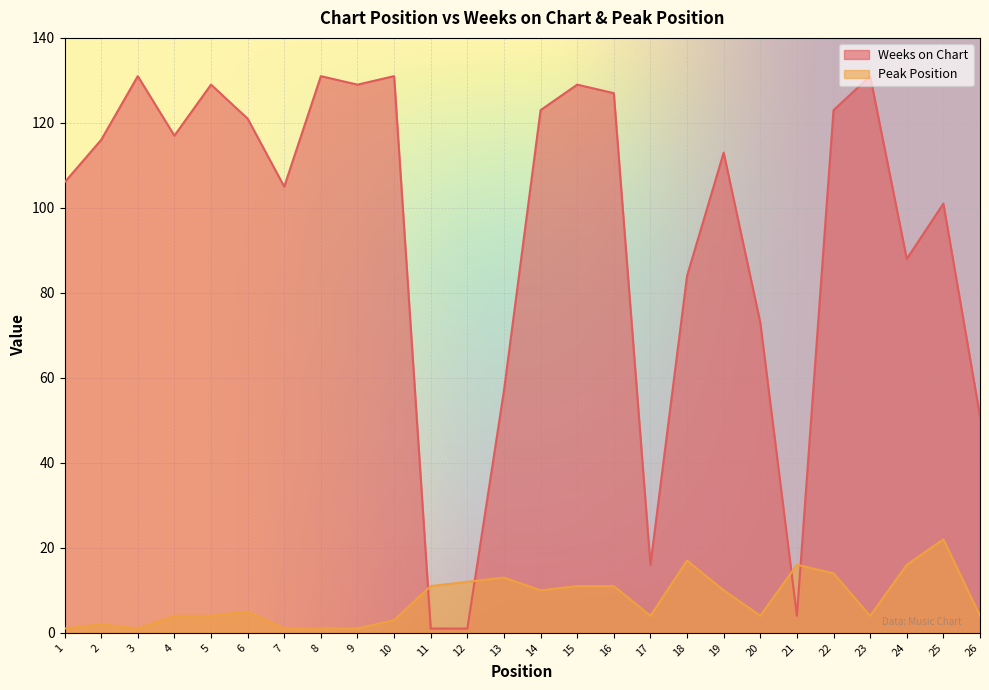

How many series are shown in this chart?

2